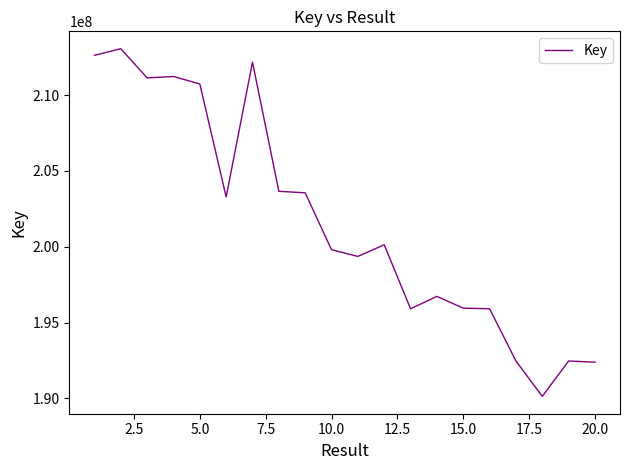

What is the difference between the maximum and minimum values?

22929109